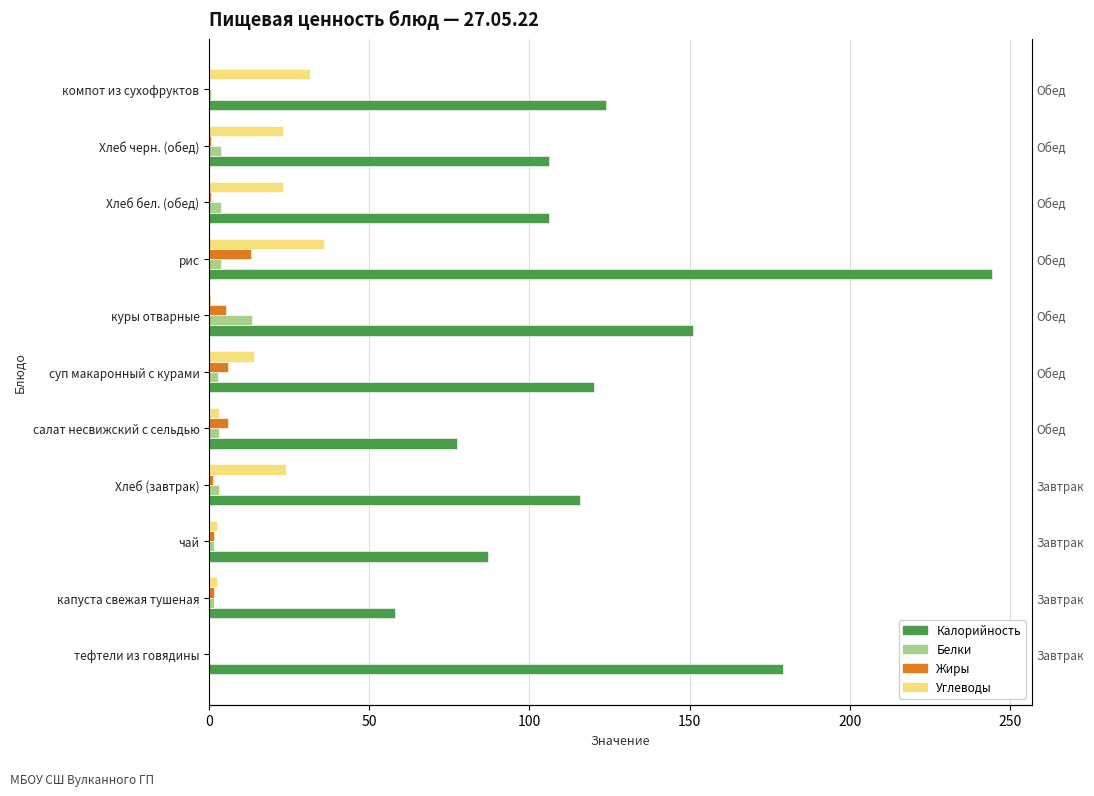

Which series has the widest spread of values?

Калорийность